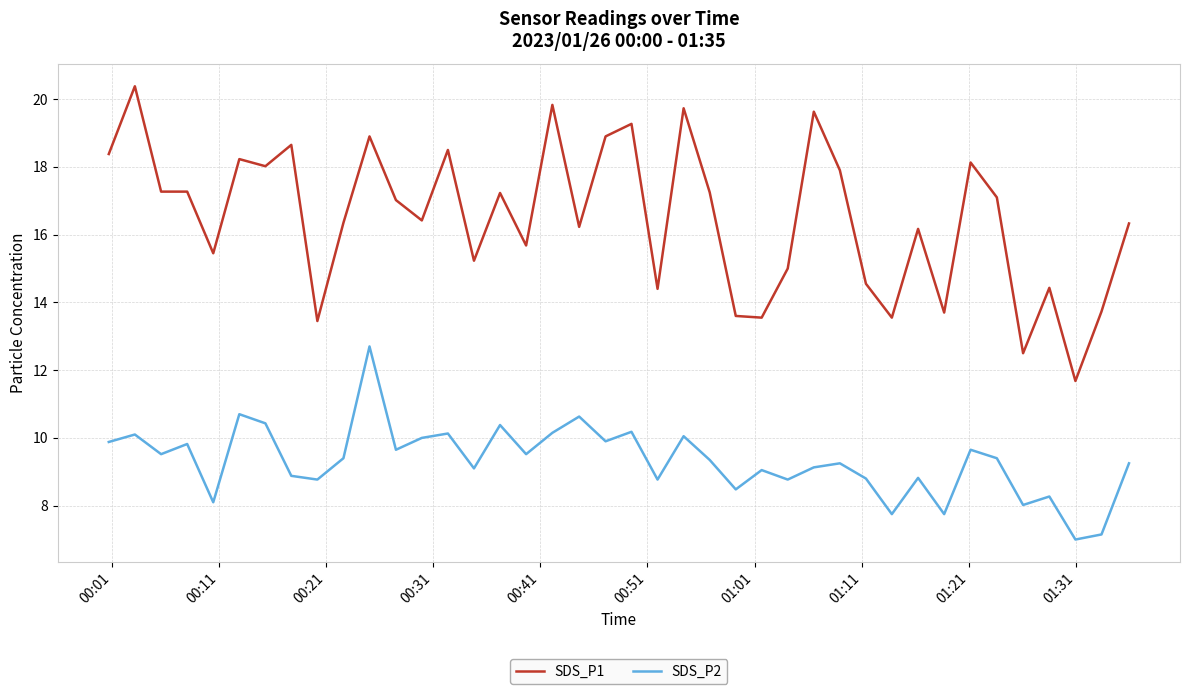

Is this an area chart (filled region under the line)?

No